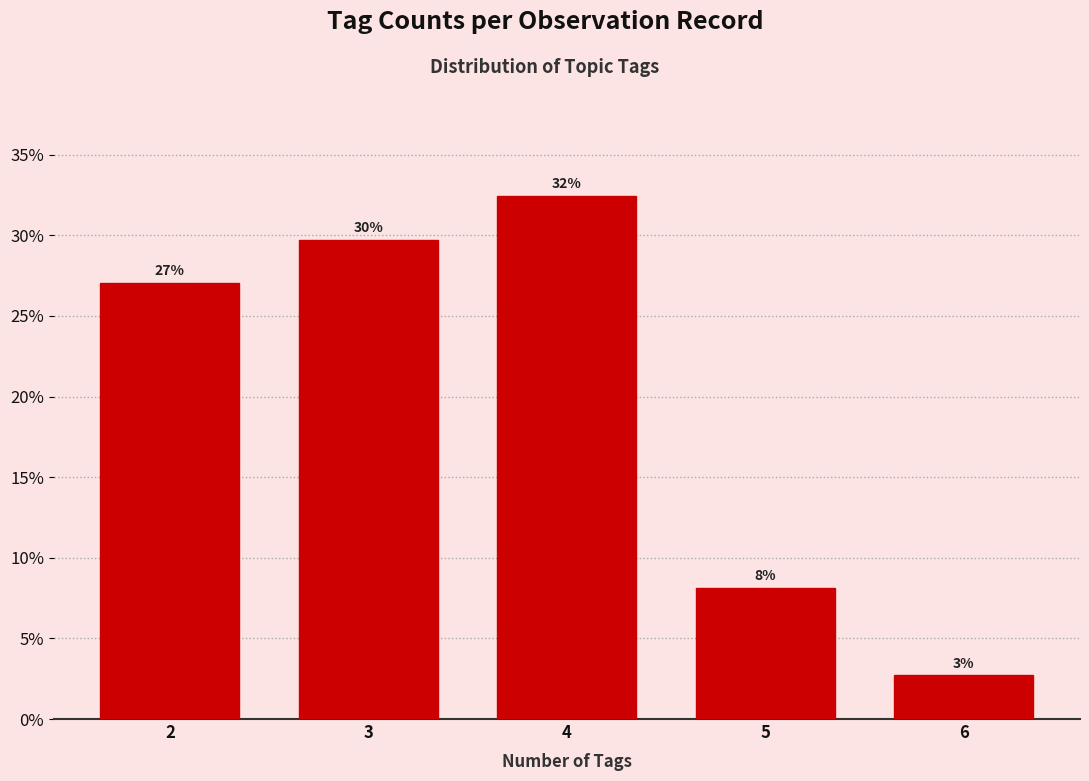

How many bars are there in total?

5